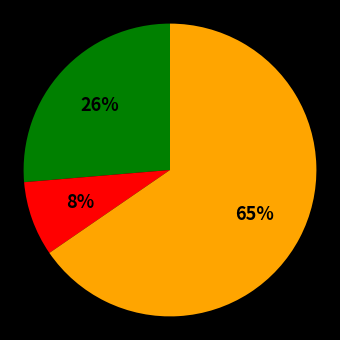

To the nearest percent, what is the average slice percentage?

33%